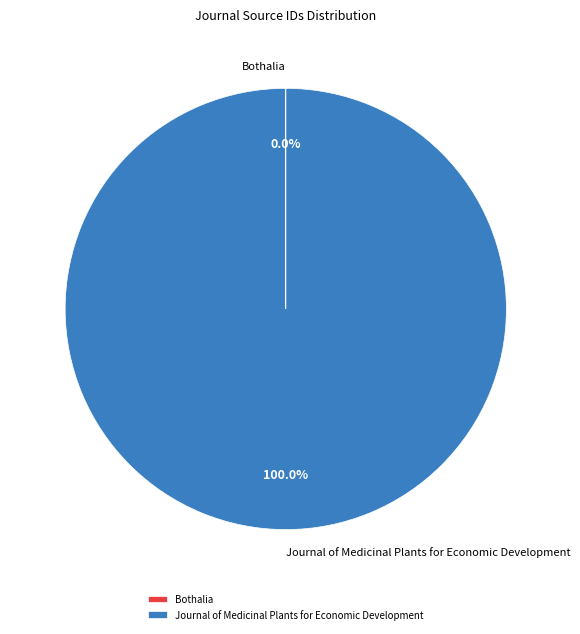

Which slice is the largest?

Journal of Medicinal Plants for Economic Development